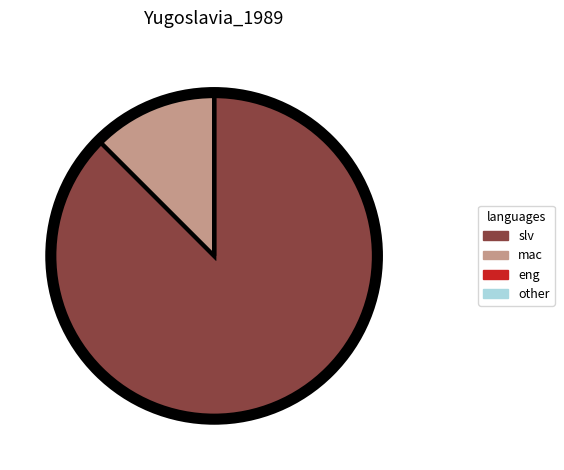

Which category has the biggest portion of the pie?

slv